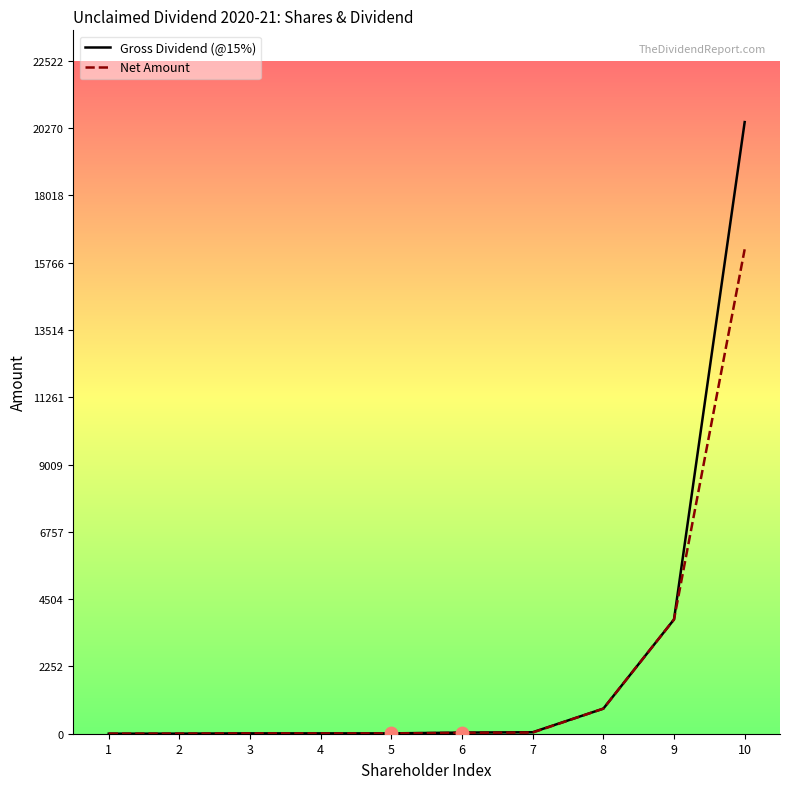

Which series contains the lowest Y value?

Gross Dividend (@15%)